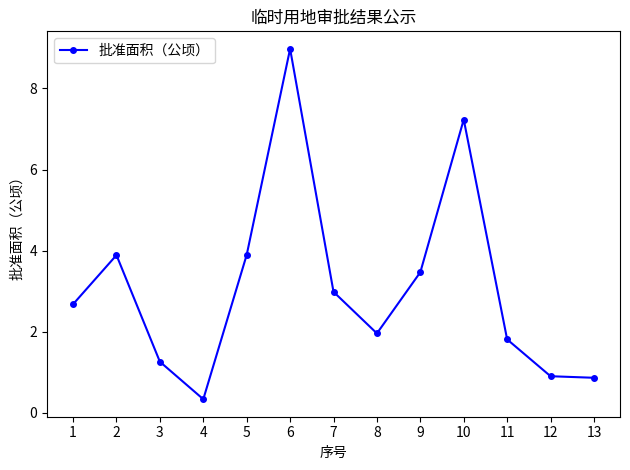

Where is the first local minimum?

4